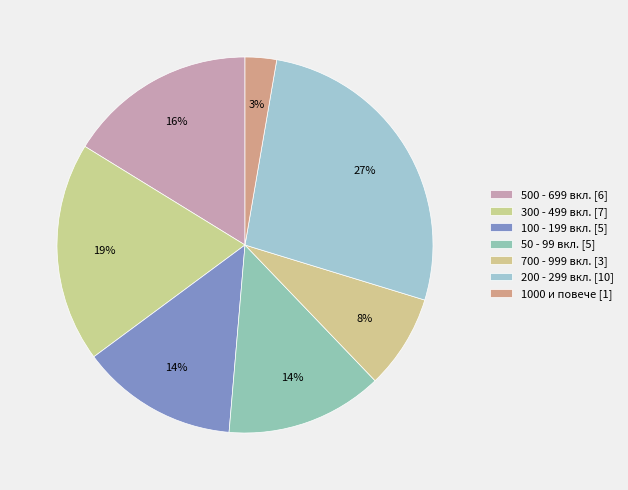

Count the number of slices in the pie.

7